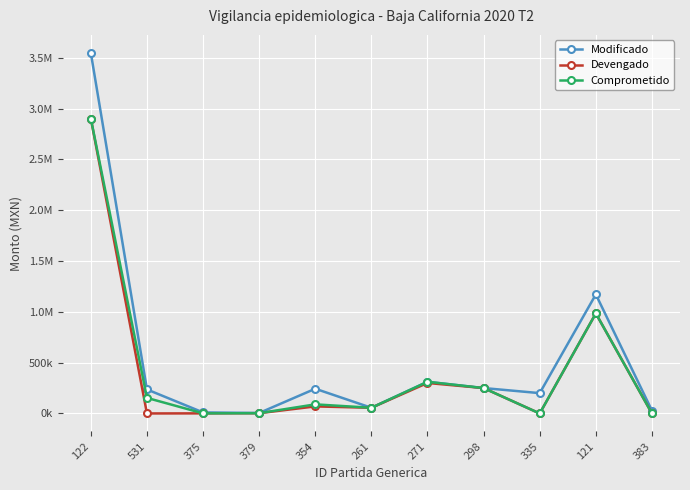

Is this an area chart (filled region under the line)?

No